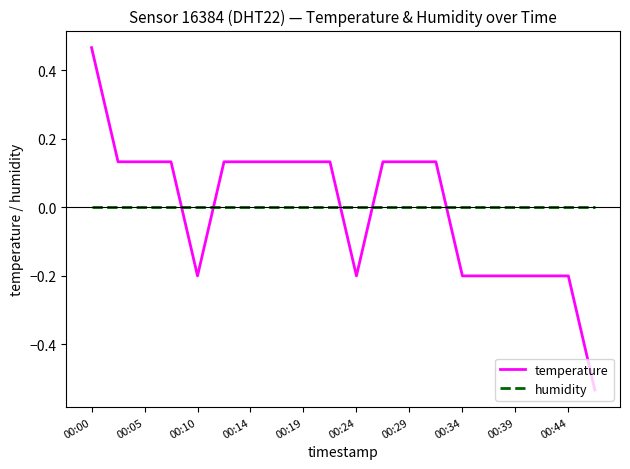

Rank the series by their maximum value, from highest to lowest.

temperature, humidity